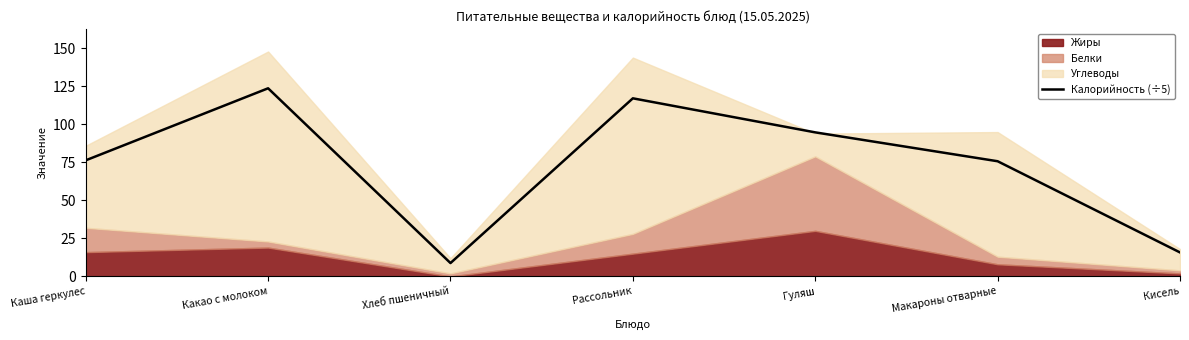

What is the maximum value for Калорийность (÷5)?

123.8